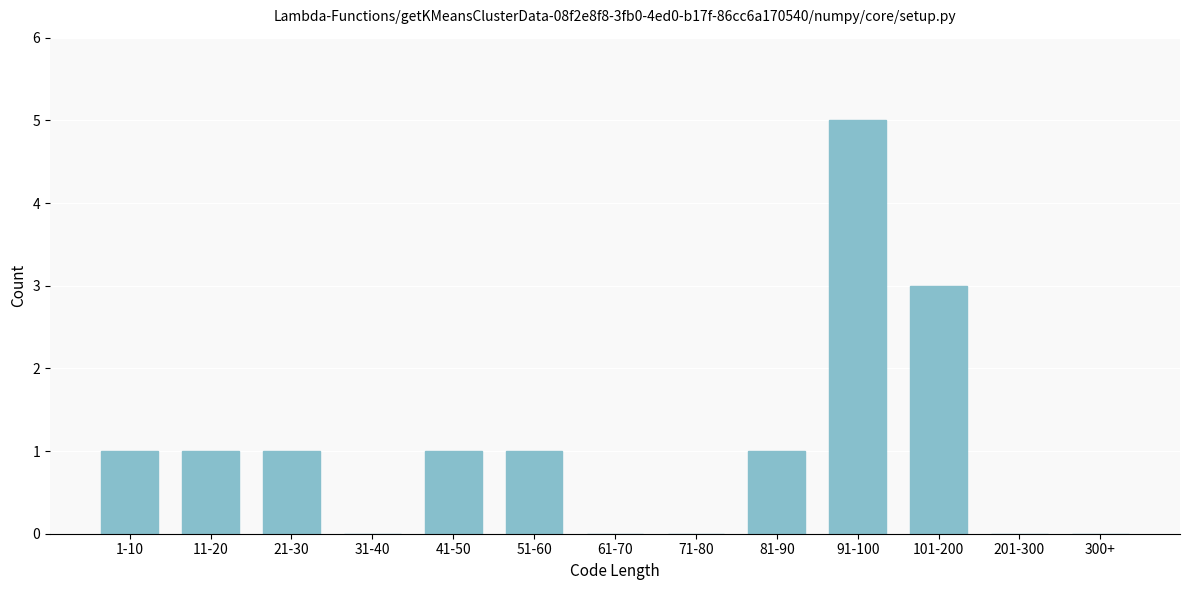

Reading left to right, list all the values displayed in this chart.

1-10=1	11-20=1	21-30=1	31-40=0	41-50=1	51-60=1	61-70=0	71-80=0	81-90=1	91-100=5	101-200=3	201-300=0	300+=0